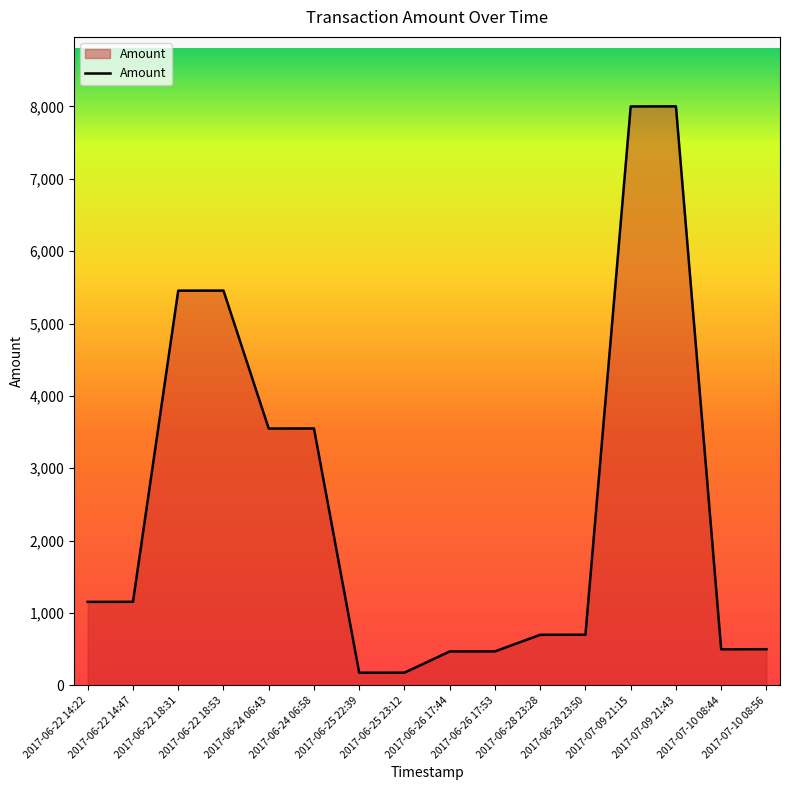

What is the greatest value displayed?

8000